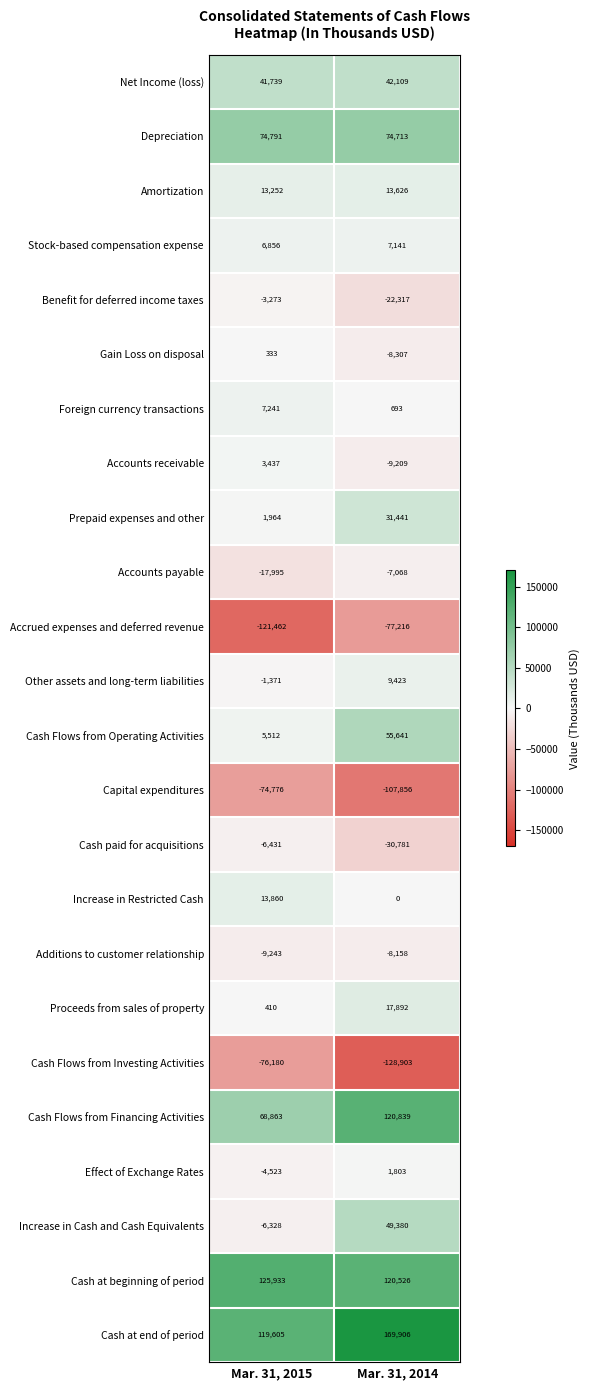

What is the total value across all series at Mar. 31, 2014?

315318